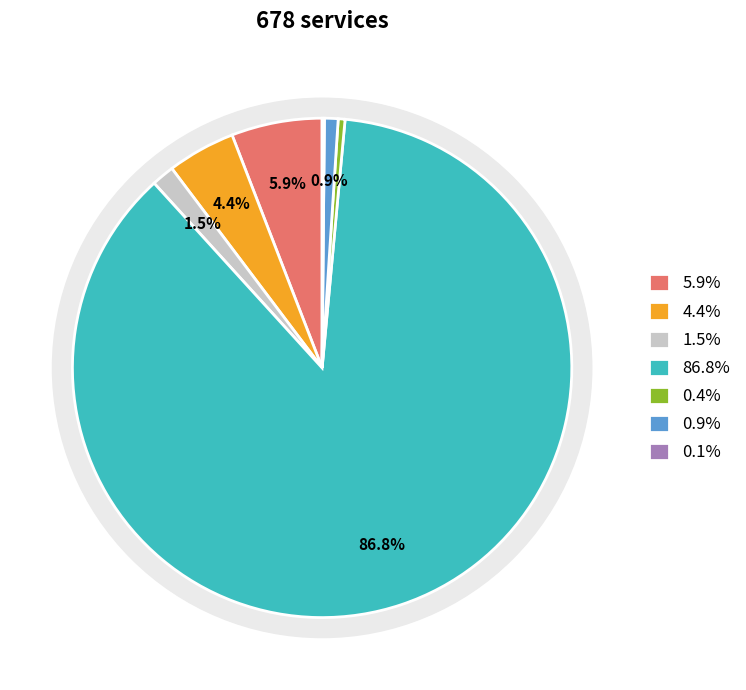

Does LT2 represent more than half of the total?

No